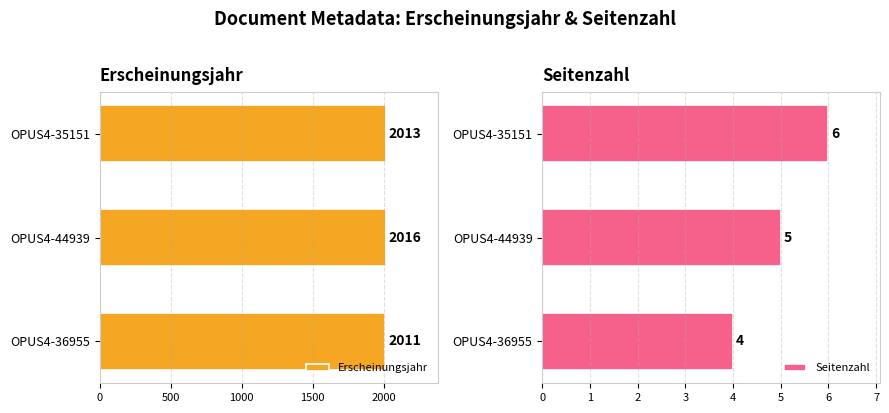

True or false: Seitenzahl has a value of 5 at OPUS4-36955.

False